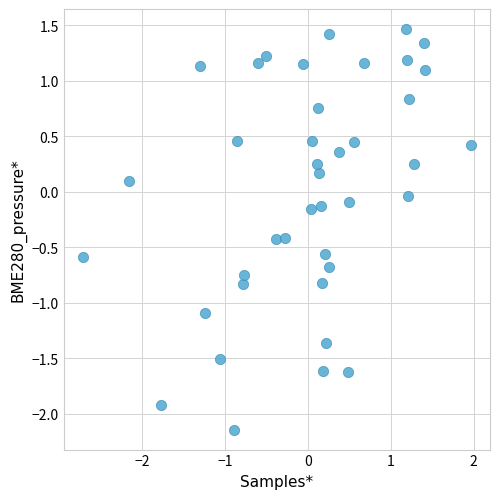

What is the range of X values (max minus min)?

4.7